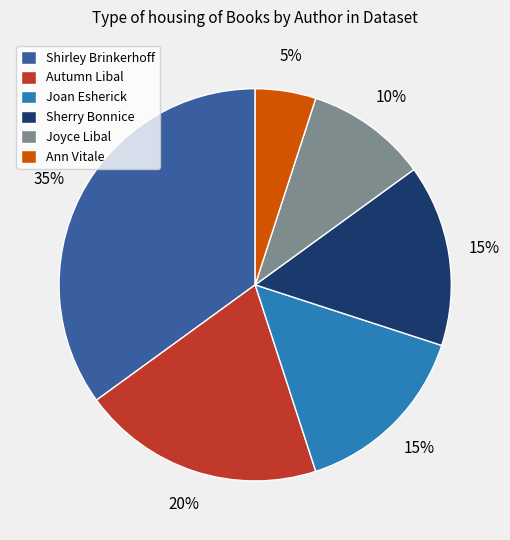

What percentage is the Sherry Bonnice slice, to the nearest percent?

15%